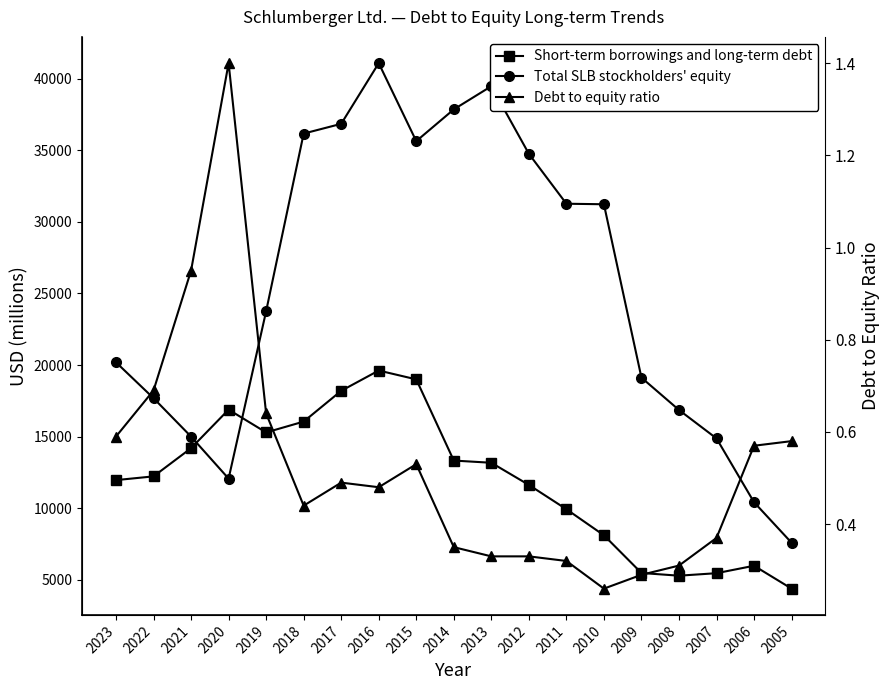

At which label is Short-term borrowings and long-term debt closest to 12002?

2023